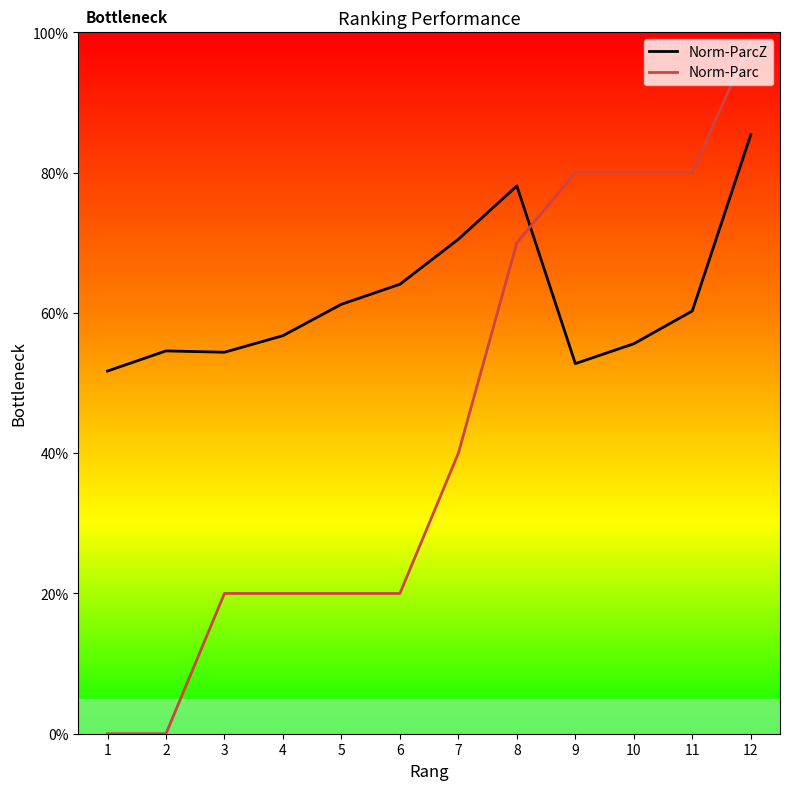

At which label is Norm-ParcZ closest to 68?

7